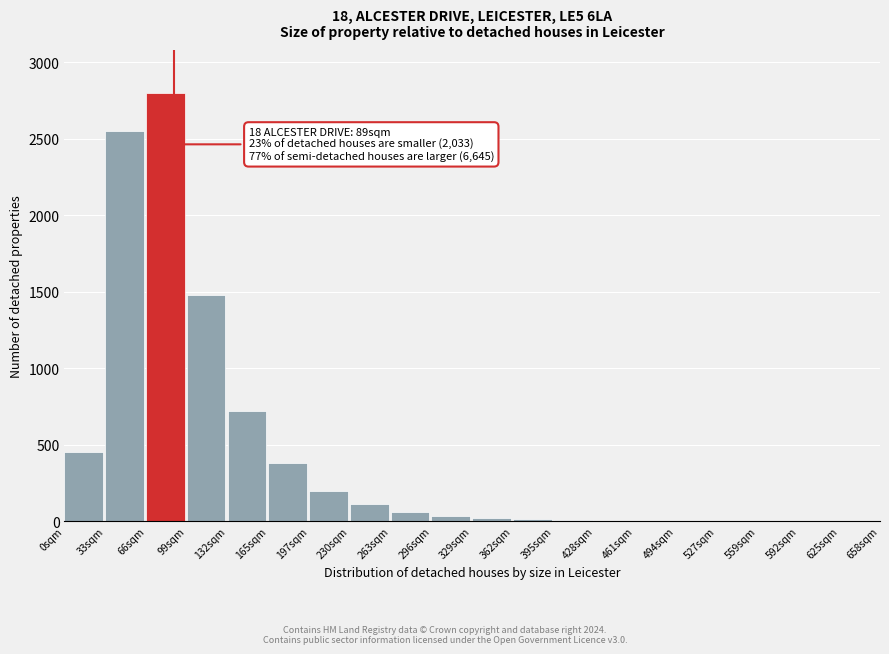

The value at 0sqm is 147. True or false?

False